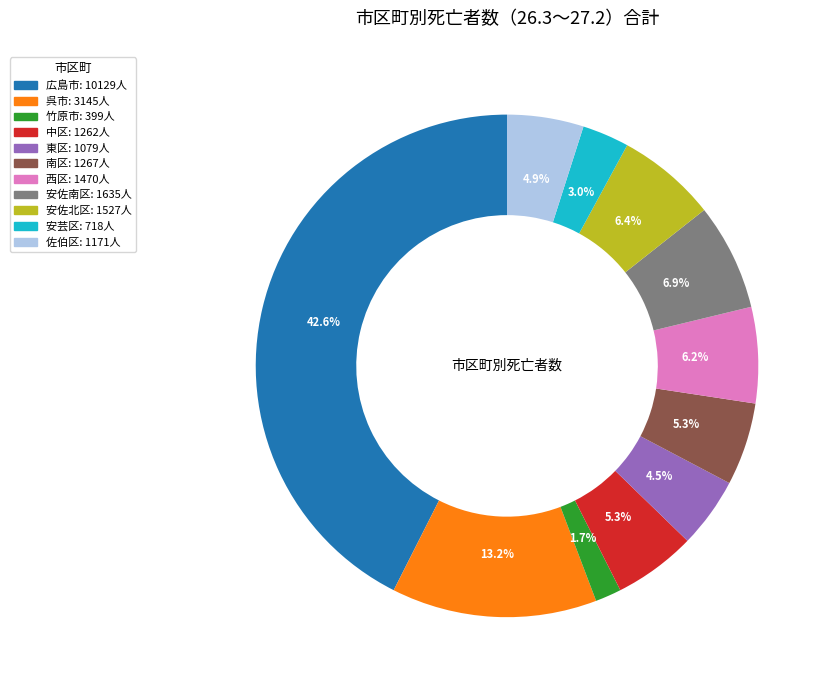

To the nearest percent, what is the average slice percentage?

9%